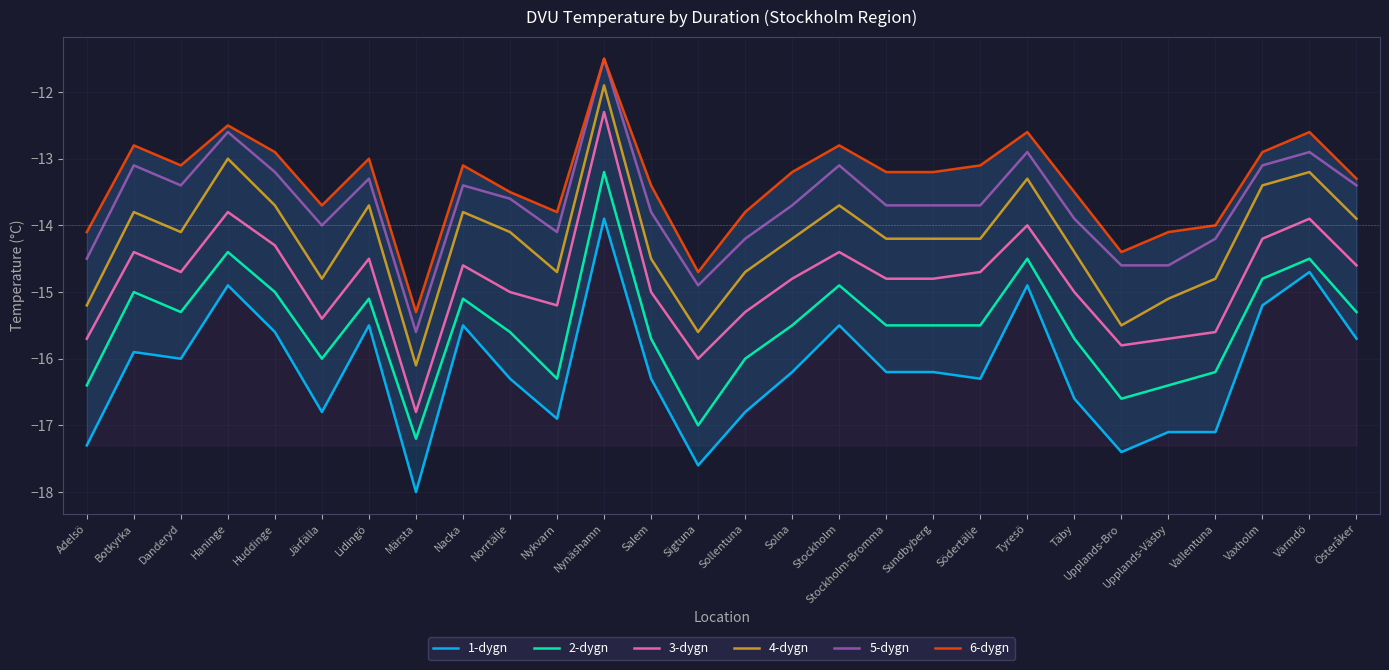

Where is the first local maximum for 4-dygn?

Botkyrka